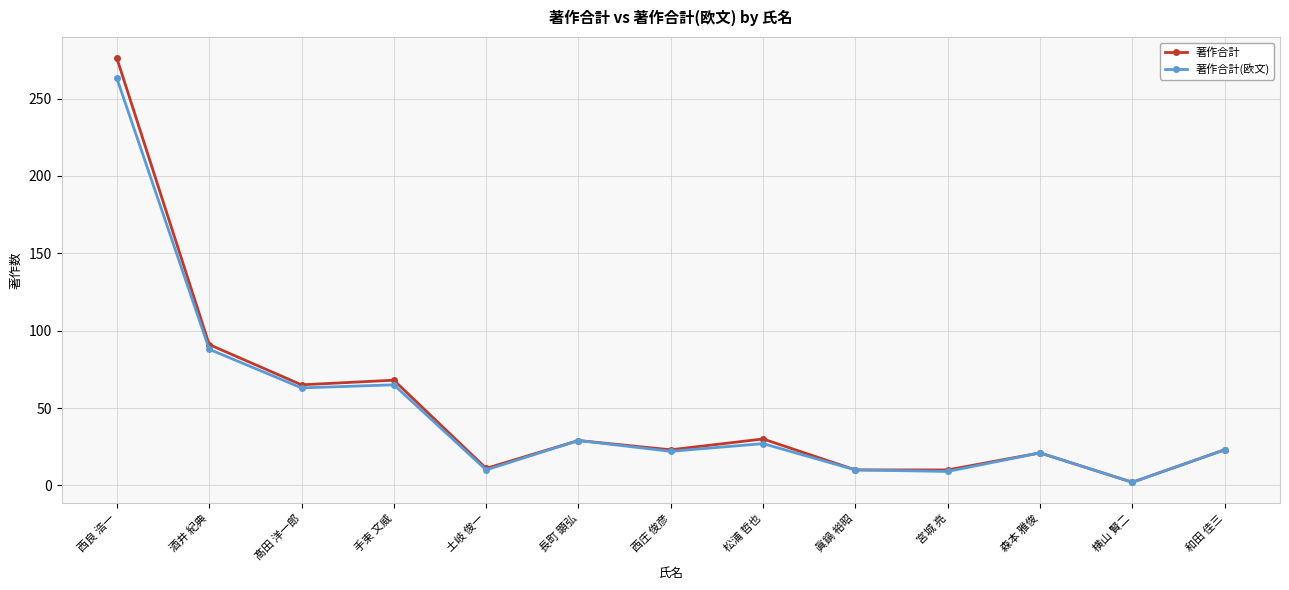

Is it true that 著作合計 equals 10 at 和田 佳三?

False